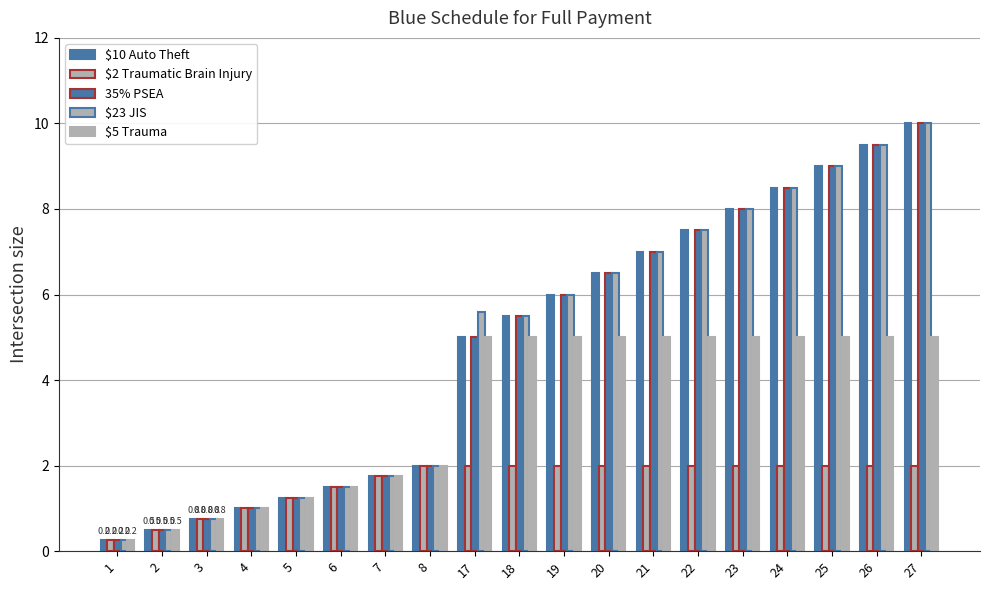

Reading right to left, what are all the values shown in this chart?

$10 Auto Theft: 27=10.0	26=9.5	25=9.0	24=8.5	23=8.0	22=7.5	21=7.0	20=6.5	19=6.0	18=5.5	17=5.0	8=2.0	7=1.8	6=1.5	5=1.2	4=1.0	3=0.8	2=0.5	1=0.2
$2 Traumatic Brain Injury: 27=2.0	26=2.0	25=2.0	24=2.0	23=2.0	22=2.0	21=2.0	20=2.0	19=2.0	18=2.0	17=2.0	8=2.0	7=1.8	6=1.5	5=1.2	4=1.0	3=0.8	2=0.5	1=0.2
35% PSEA: 27=10.0	26=9.5	25=9.0	24=8.5	23=8.0	22=7.5	21=7.0	20=6.5	19=6.0	18=5.5	17=5.0	8=2.0	7=1.8	6=1.5	5=1.2	4=1.0	3=0.8	2=0.5	1=0.2
$23 JIS: 27=10.0	26=9.5	25=9.0	24=8.5	23=8.0	22=7.5	21=7.0	20=6.5	19=6.0	18=5.5	17=5.6	8=2.0	7=1.8	6=1.5	5=1.2	4=1.0	3=0.8	2=0.5	1=0.2
$5 Trauma: 27=5.0	26=5.0	25=5.0	24=5.0	23=5.0	22=5.0	21=5.0	20=5.0	19=5.0	18=5.0	17=5.0	8=2.0	7=1.8	6=1.5	5=1.2	4=1.0	3=0.8	2=0.5	1=0.2